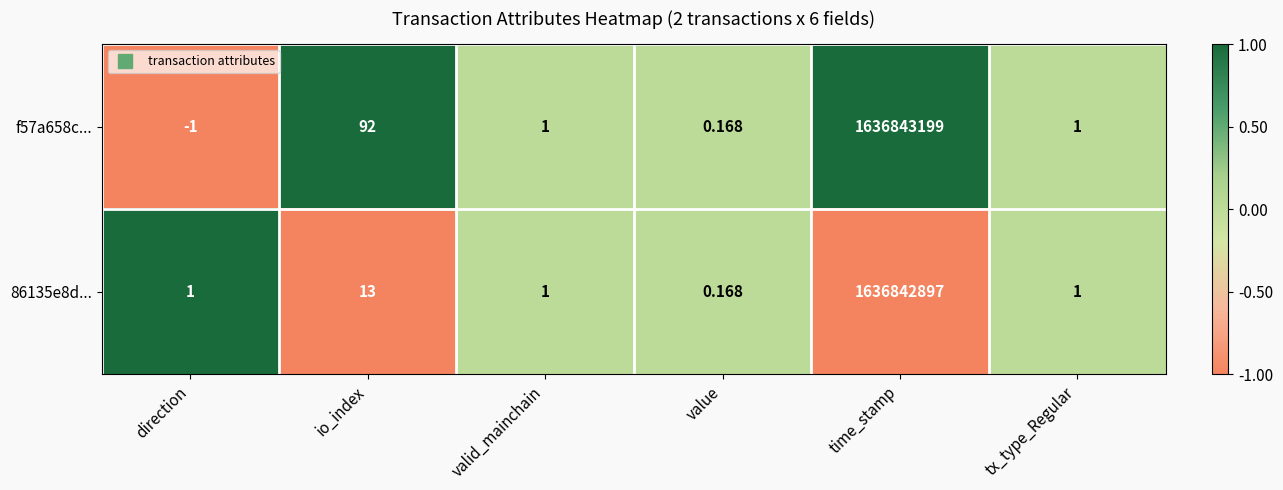

Rank the series by their average value, from highest to lowest.

f57a658c..., 86135e8d...